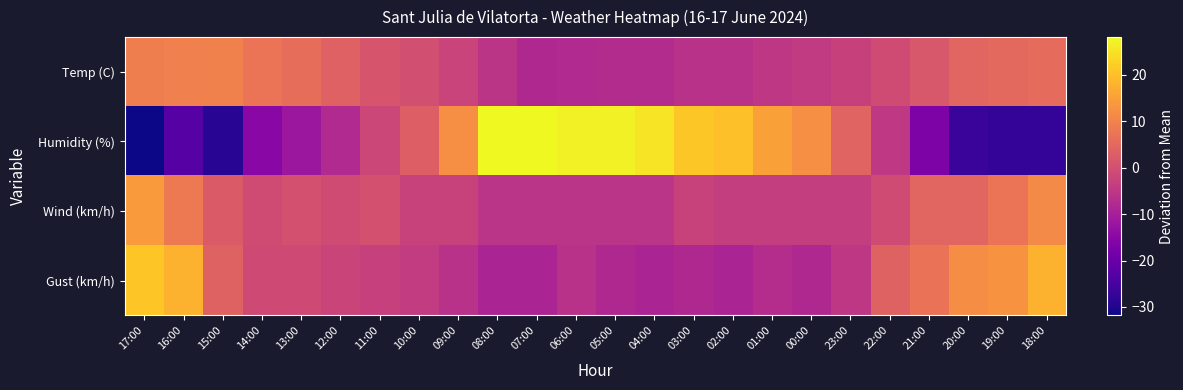

Which category has the highest value across all series?

08:00